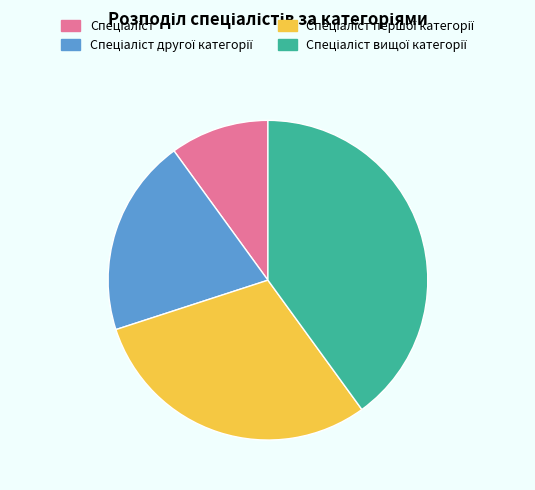

Is there any slice that represents more than half of the pie?

No